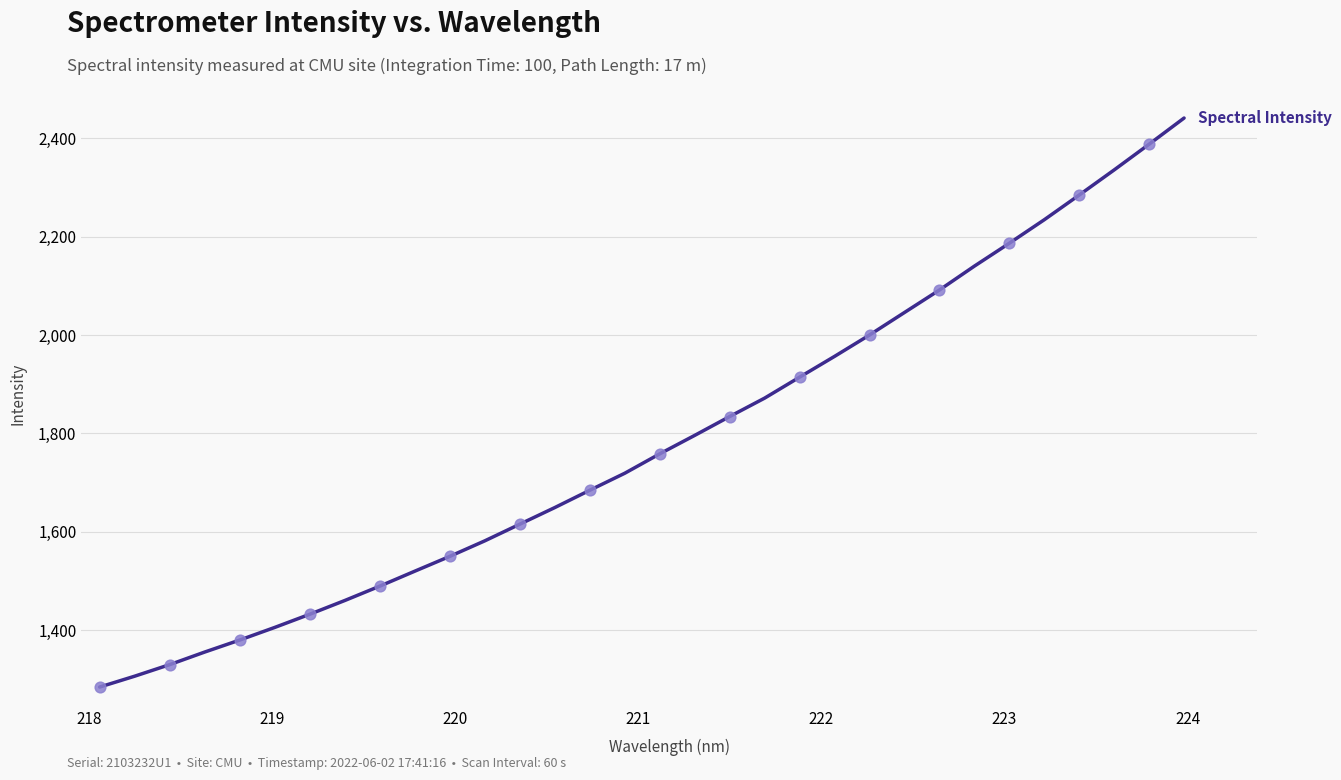

What is the maximum value shown in the chart?

2441.0